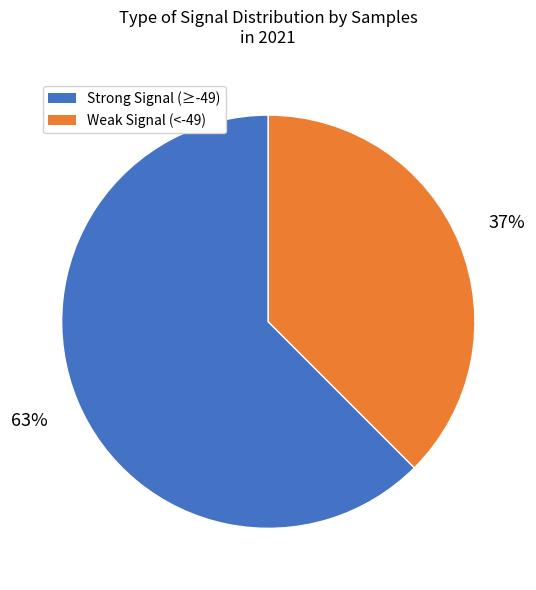

Does any single category account for the majority?

Yes